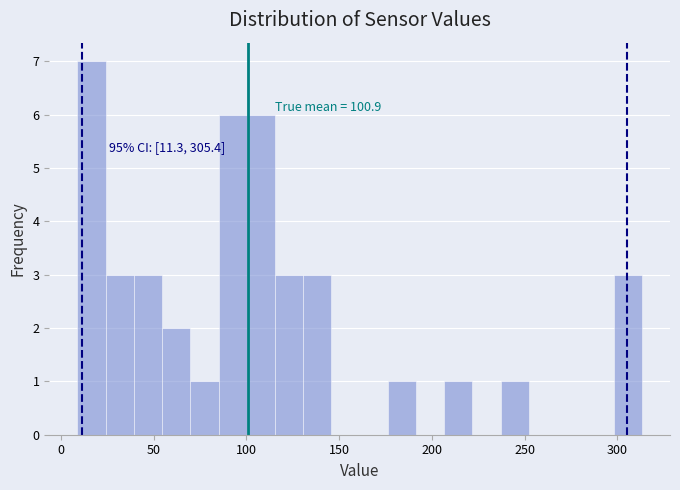

Read against the x-axis, roughly where is the centre of the tallest bar?

15